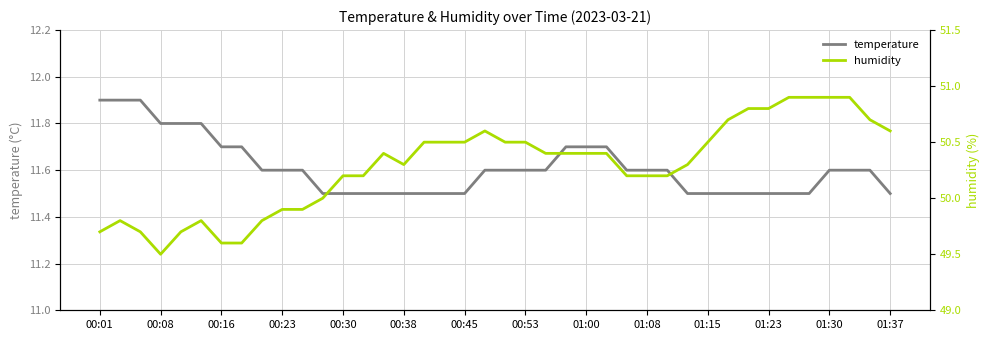

What is the lowest value of the temperature series?

11.5